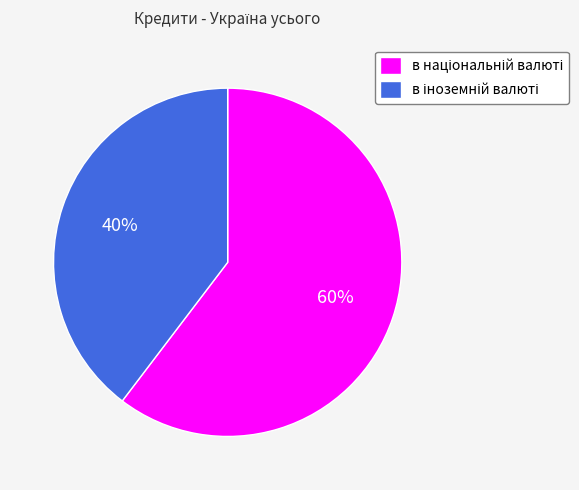

To the nearest percent, what is the average slice percentage?

50%